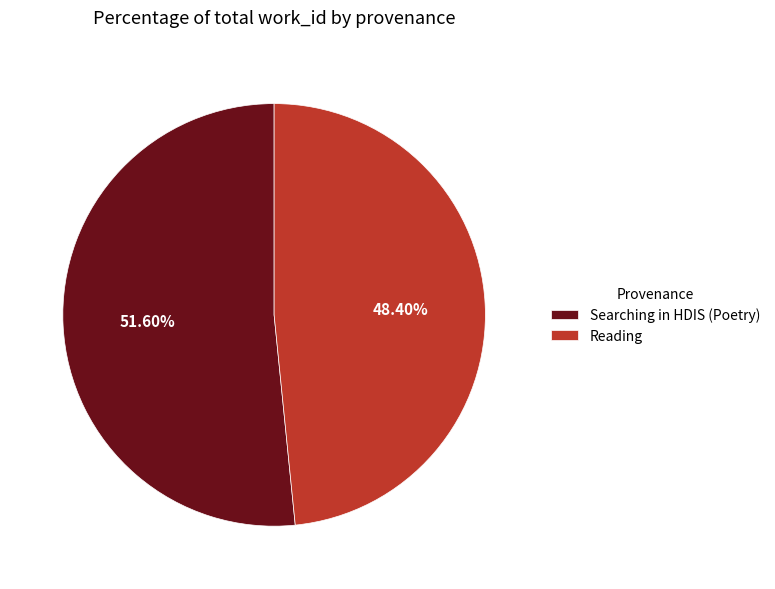

To the nearest percent, what portion does Reading represent?

48%